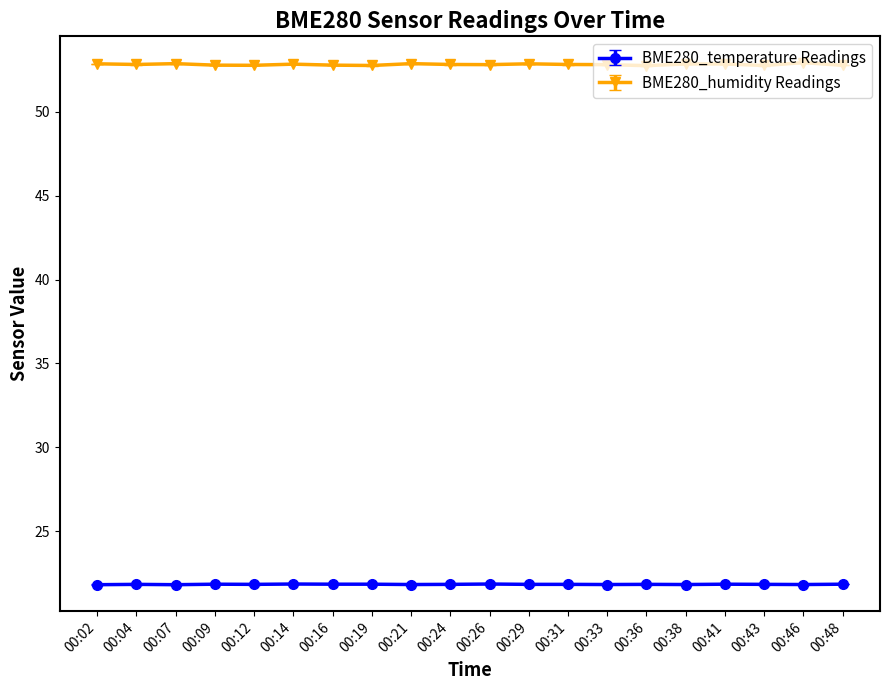

Is it true that BME280_humidity Readings equals 52.8 at 00:33?

True